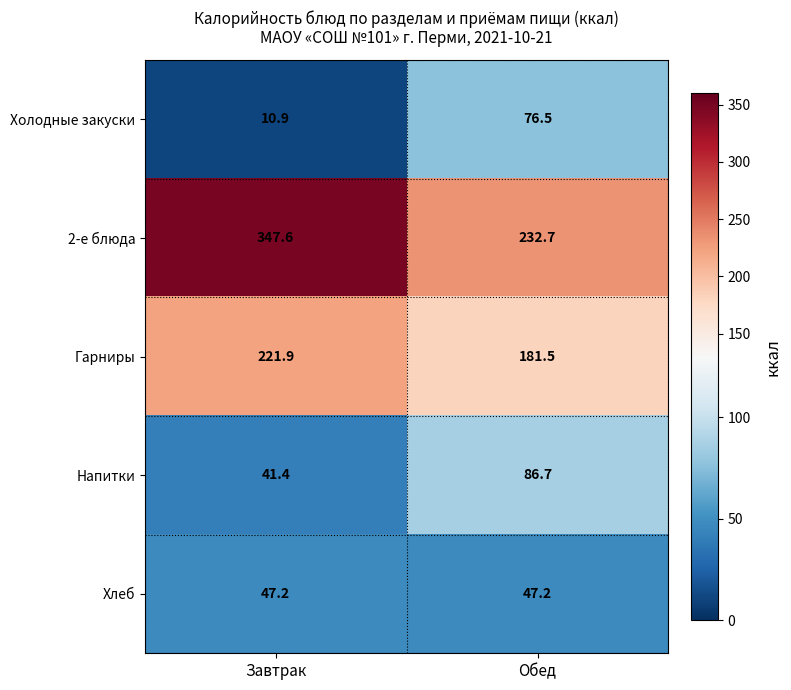

What is the spread (max minus min) of values at Обед?

185.5